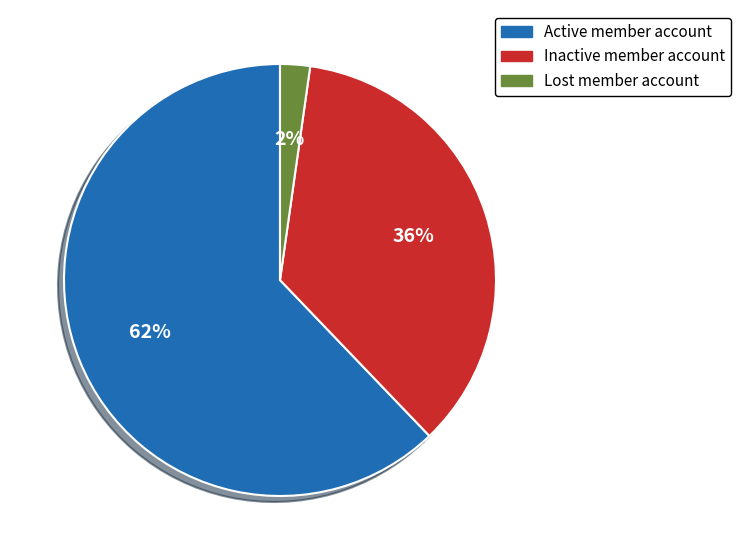

Is it true that Inactive member account is 22% of the pie?

False